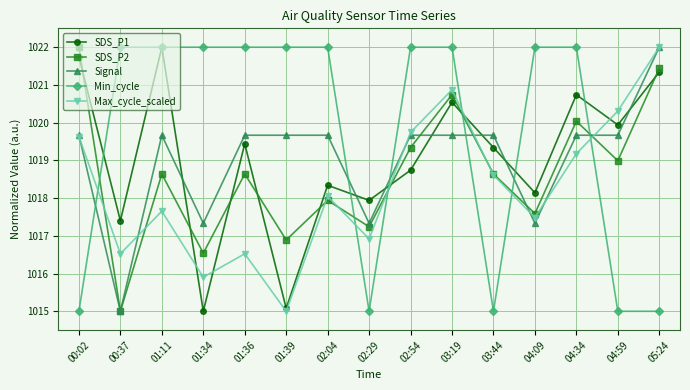

After their last crossing, which series has the higher values: SDS_P2 or Signal?

Signal